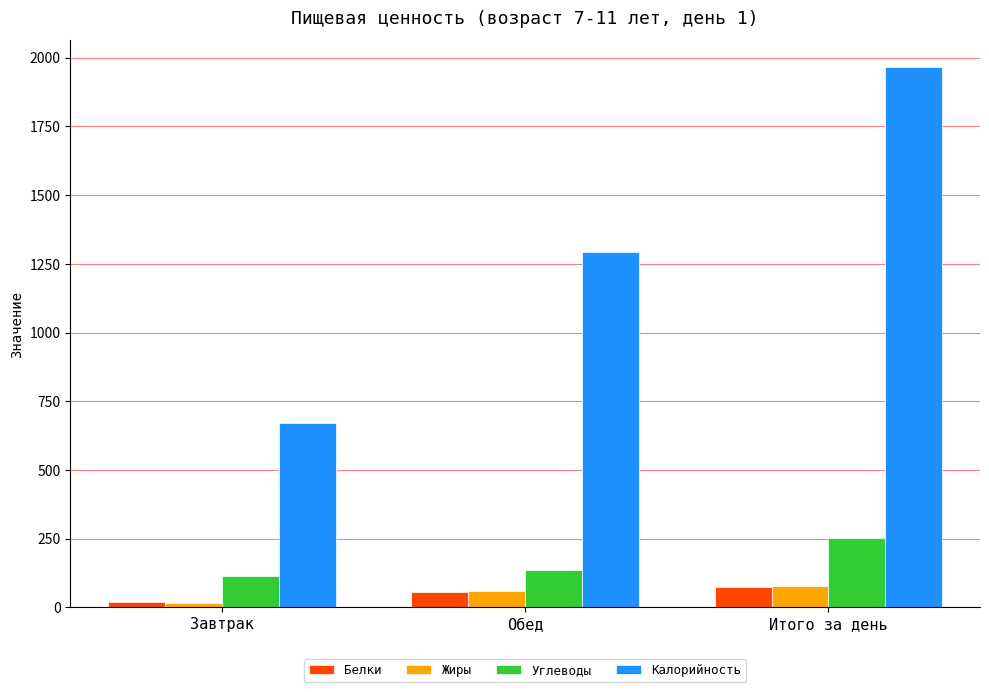

What is the highest value of the Калорийность series?

1964.4